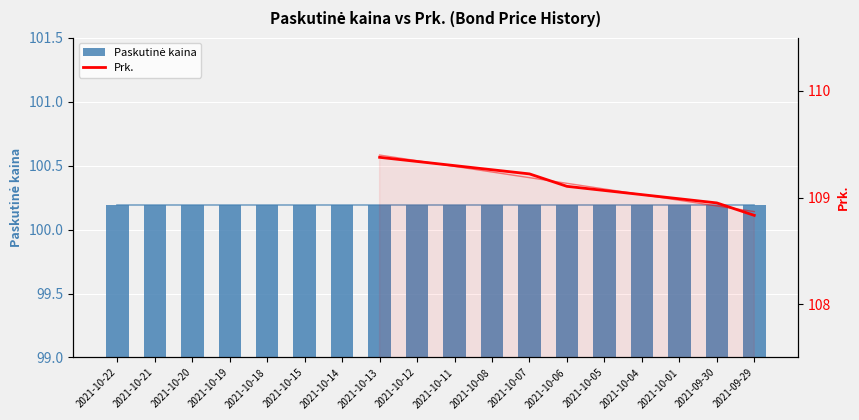

The Prk. series shows 24.7 at 2021-10-01. True or false?

False